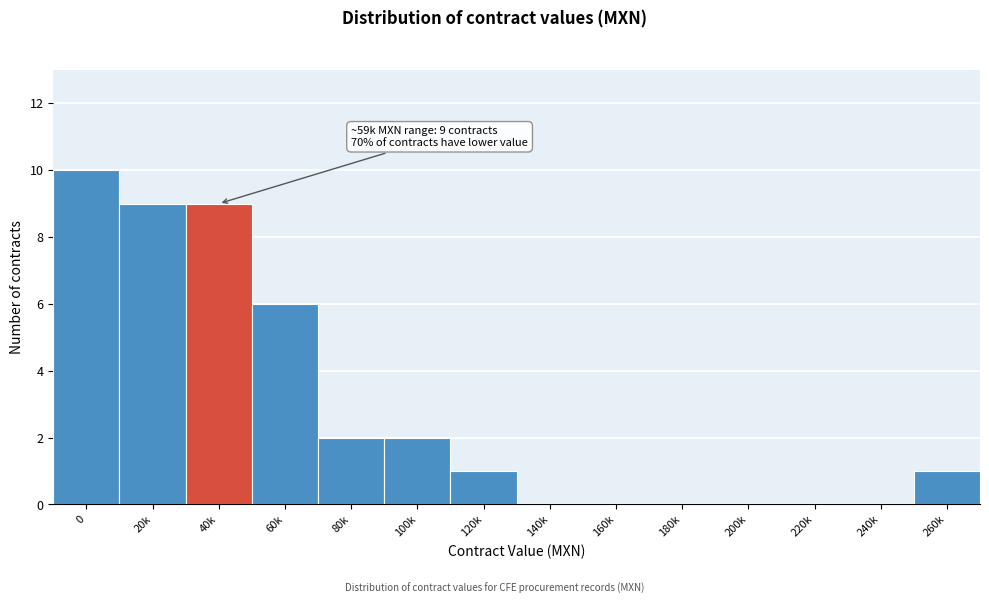

Reading left to right, extract all data points from this chart.

0=10	20k=9	40k=9	60k=6	80k=2	100k=2	120k=1	140k=0	160k=0	180k=0	200k=0	220k=0	240k=0	260k=1